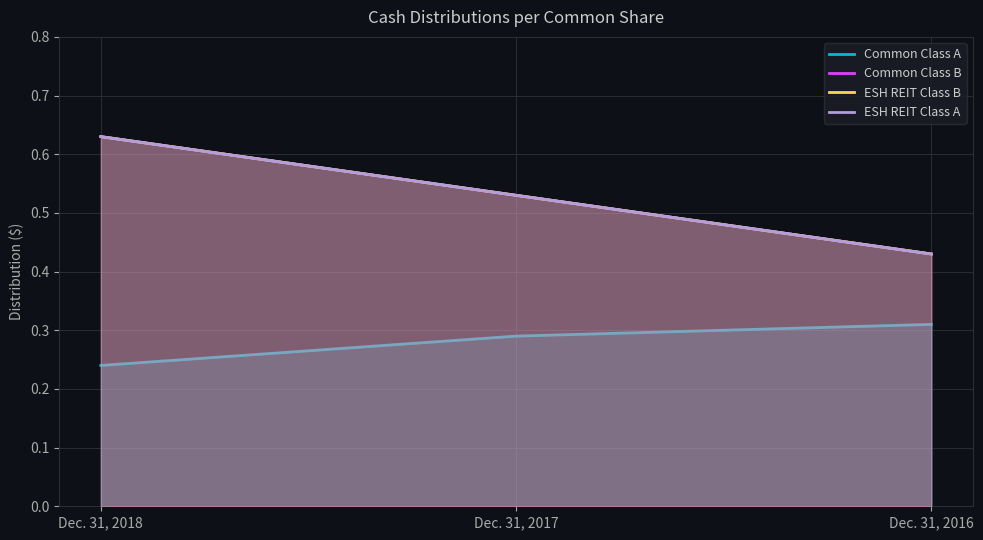

The ESH REIT Class A series shows 0.4 at Dec. 31, 2016. True or false?

True